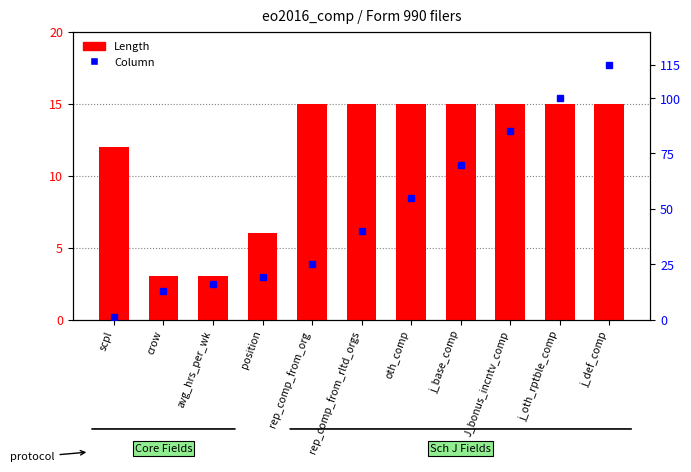

What position from the left is rep_comp_from_org?

5